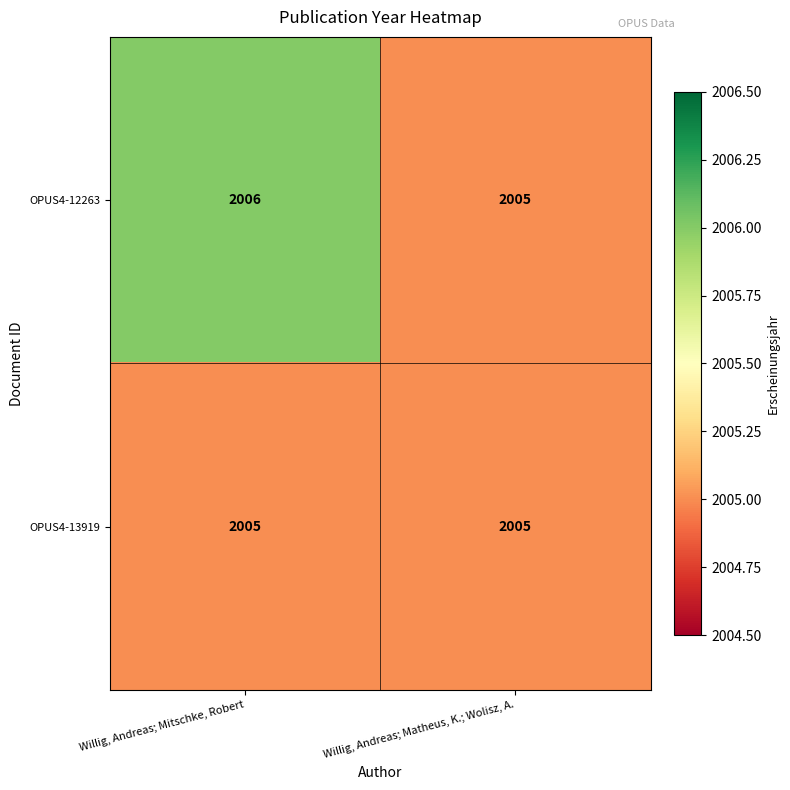

What is the maximum value shown in the chart?

2006